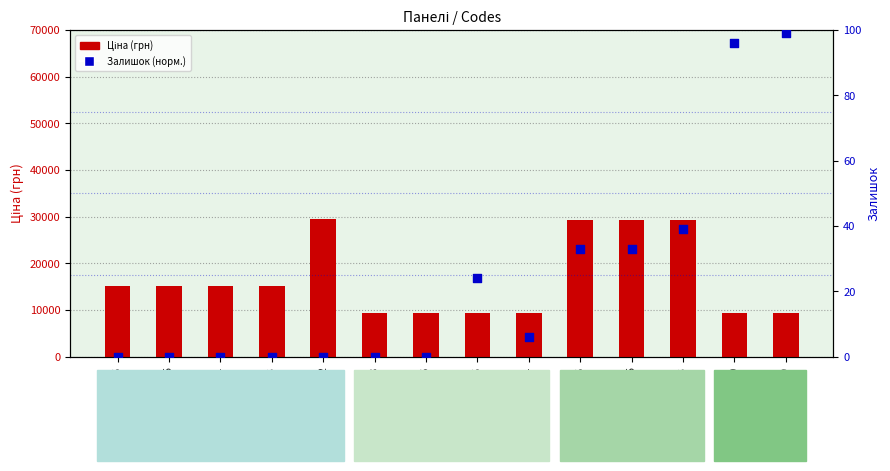

Which series has the largest total across all categories?

Ціна (грн)